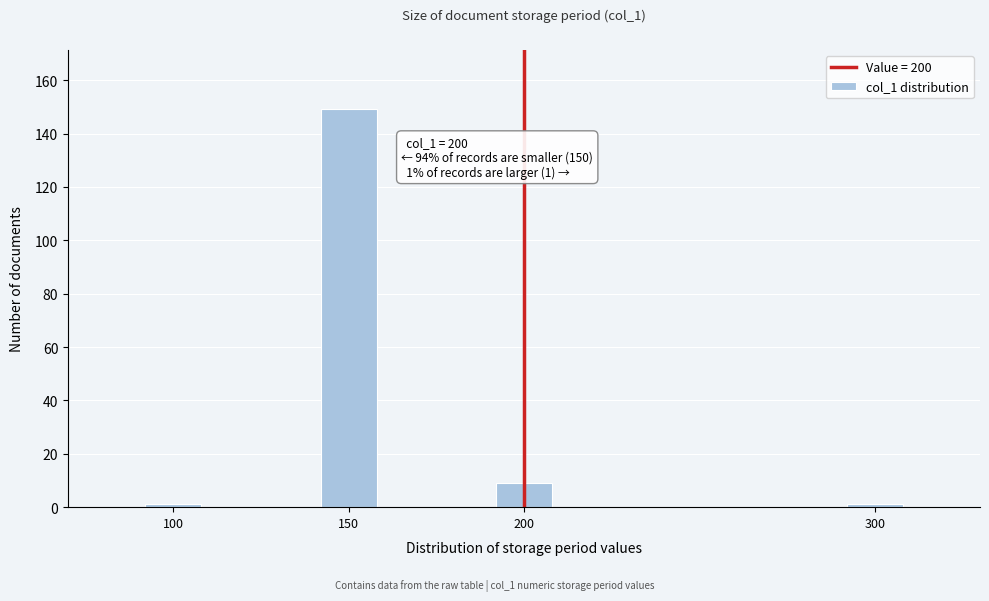

Reading left to right, extract all data points from this chart.

100=1	150=149	200=9	300=1